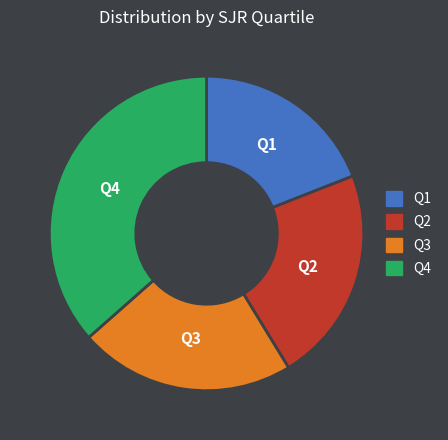

How many segments does this pie chart have?

4